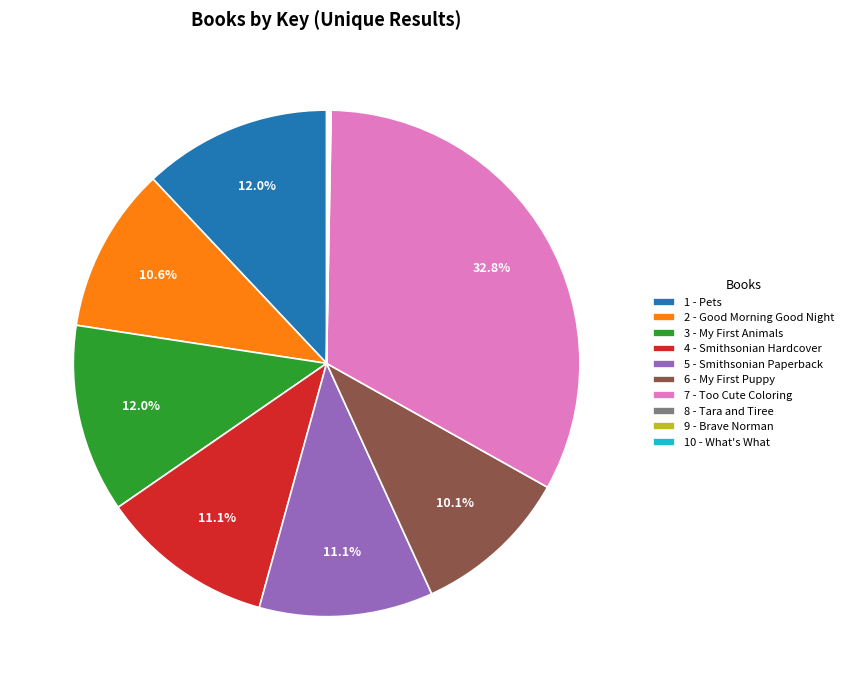

What is the largest slice in the pie chart?

7 - Too Cute Coloring